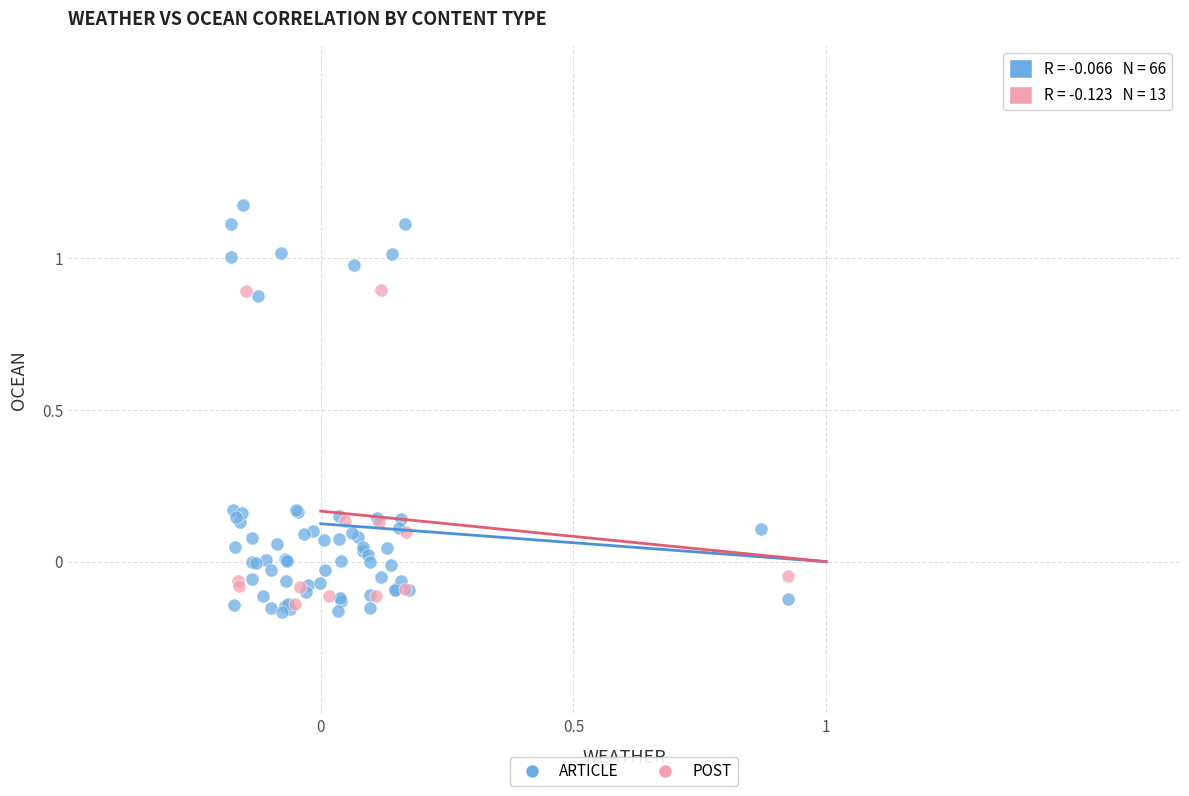

Which series has the widest spread of Y values?

ARTICLE